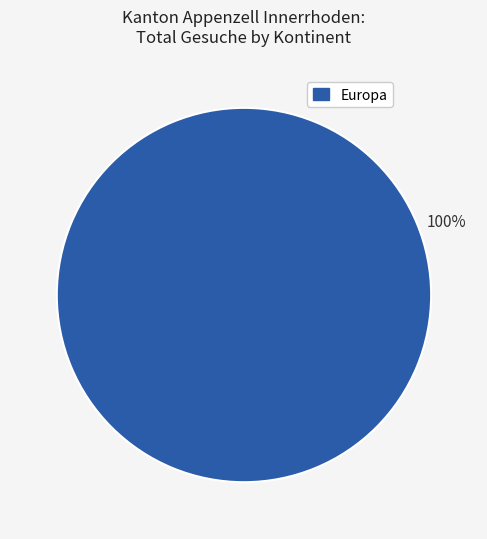

To the nearest percent, what percentage of the pie is Europa?

100%